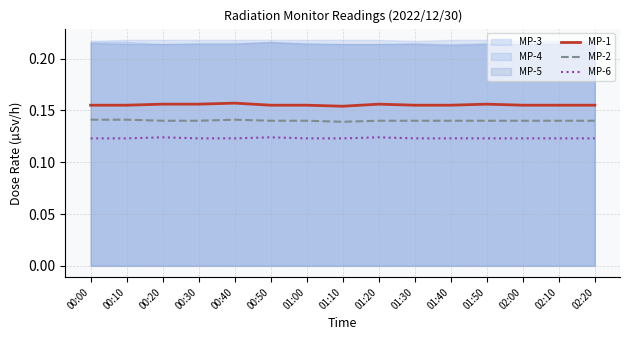

True or false: MP-6 and MP-1 cross at least once.

False